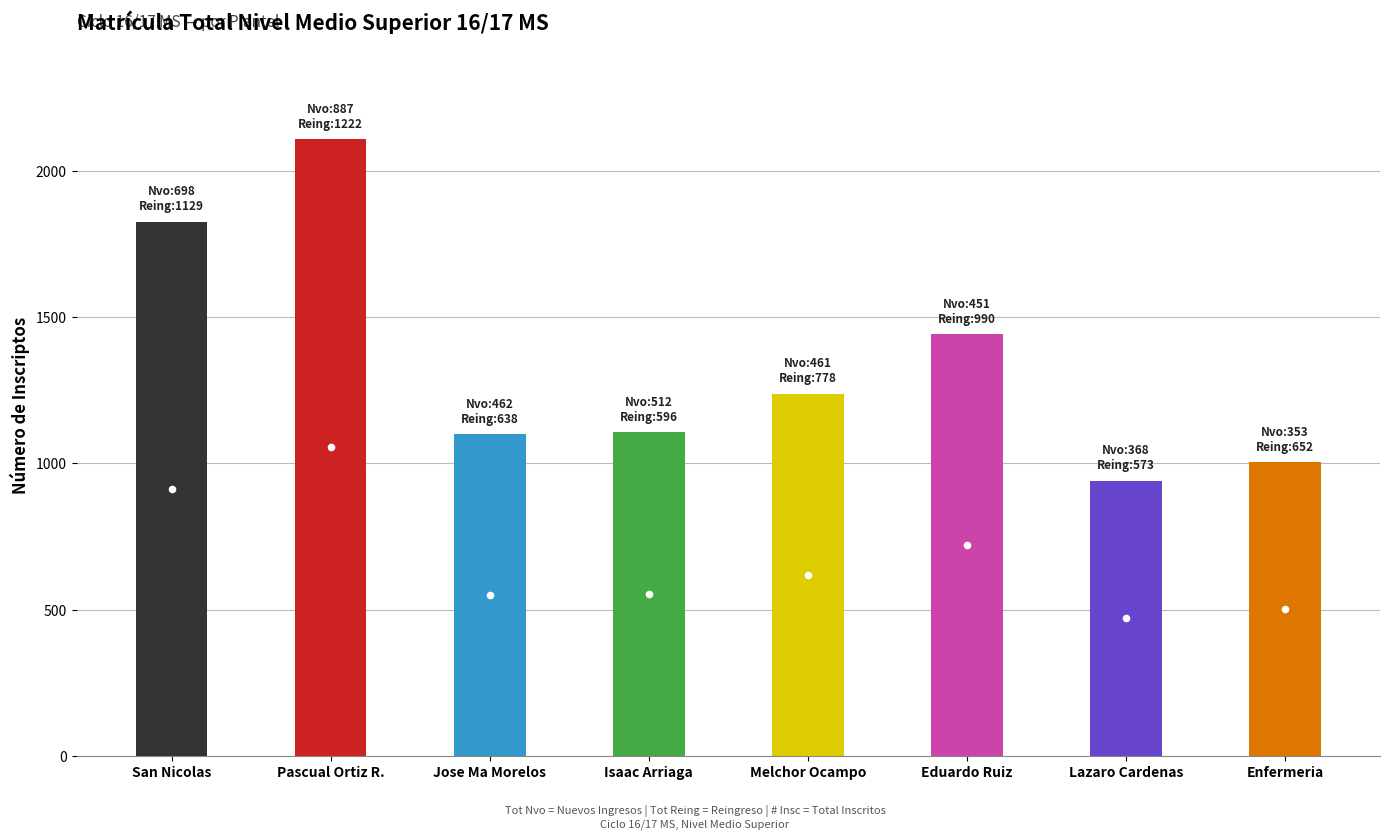

Count the number of categories in the chart.

8